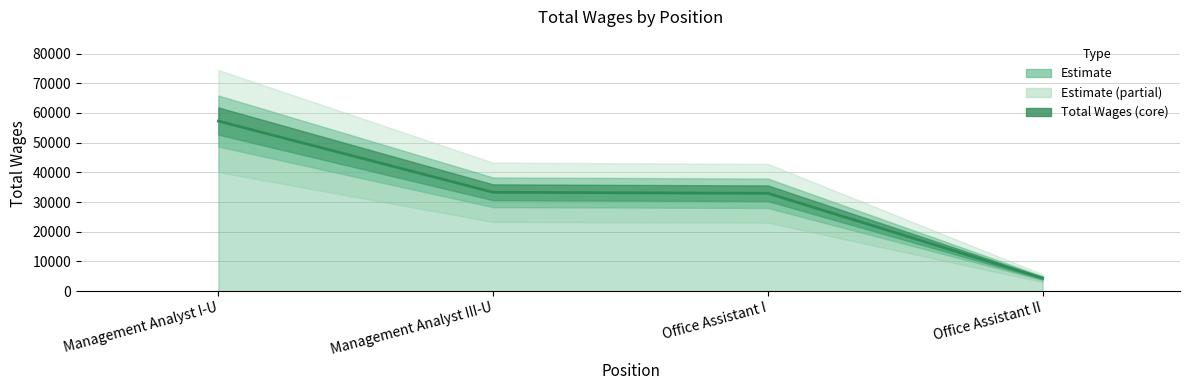

Approximately how many times larger is the value at Office Assistant II compared to Office Assistant I?

0.1